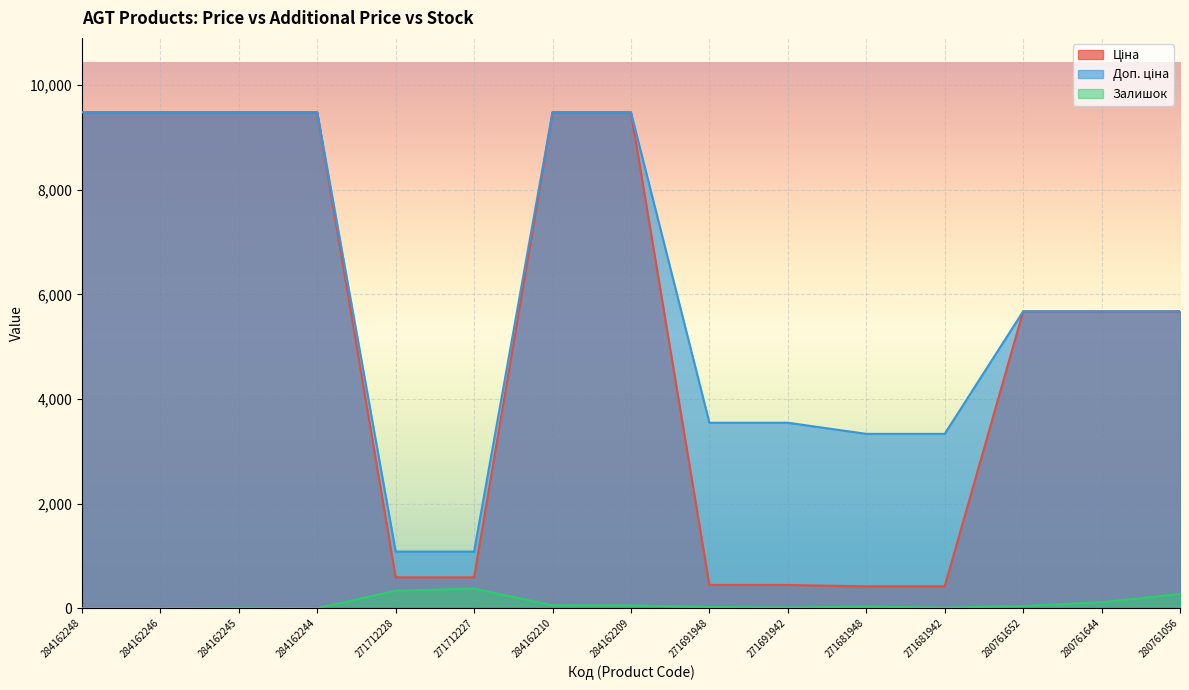

What value does the Ціна series have at 280761056?

5673.8